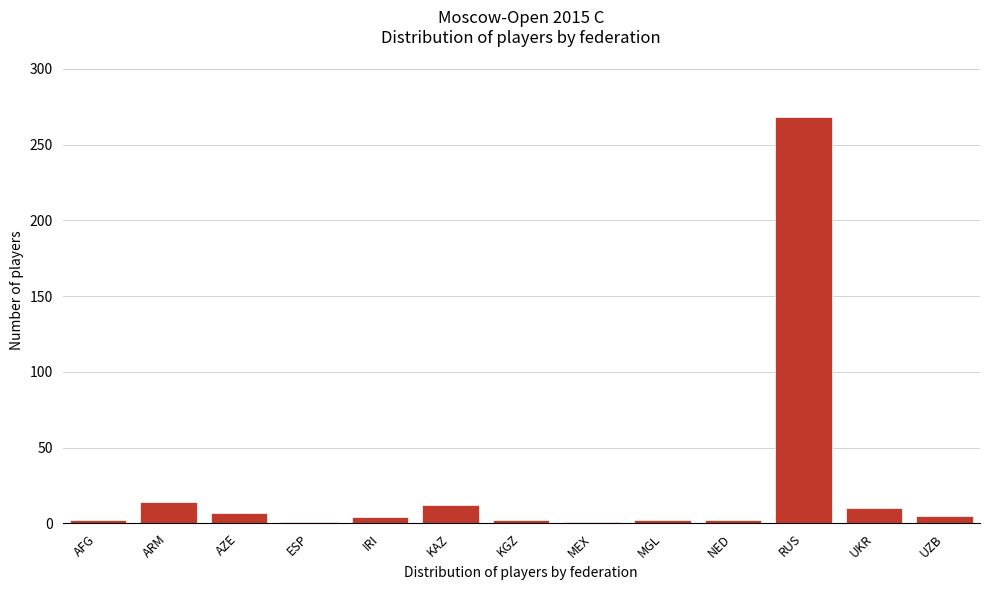

Which category has the highest value across all series?

RUS